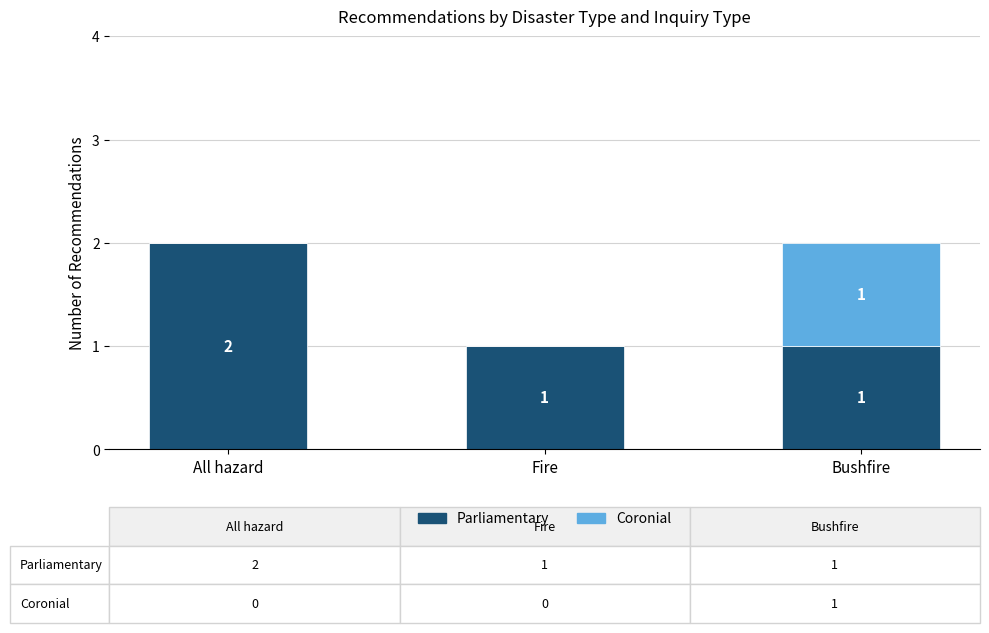

Are the bars grouped side by side (vs. stacked)?

No